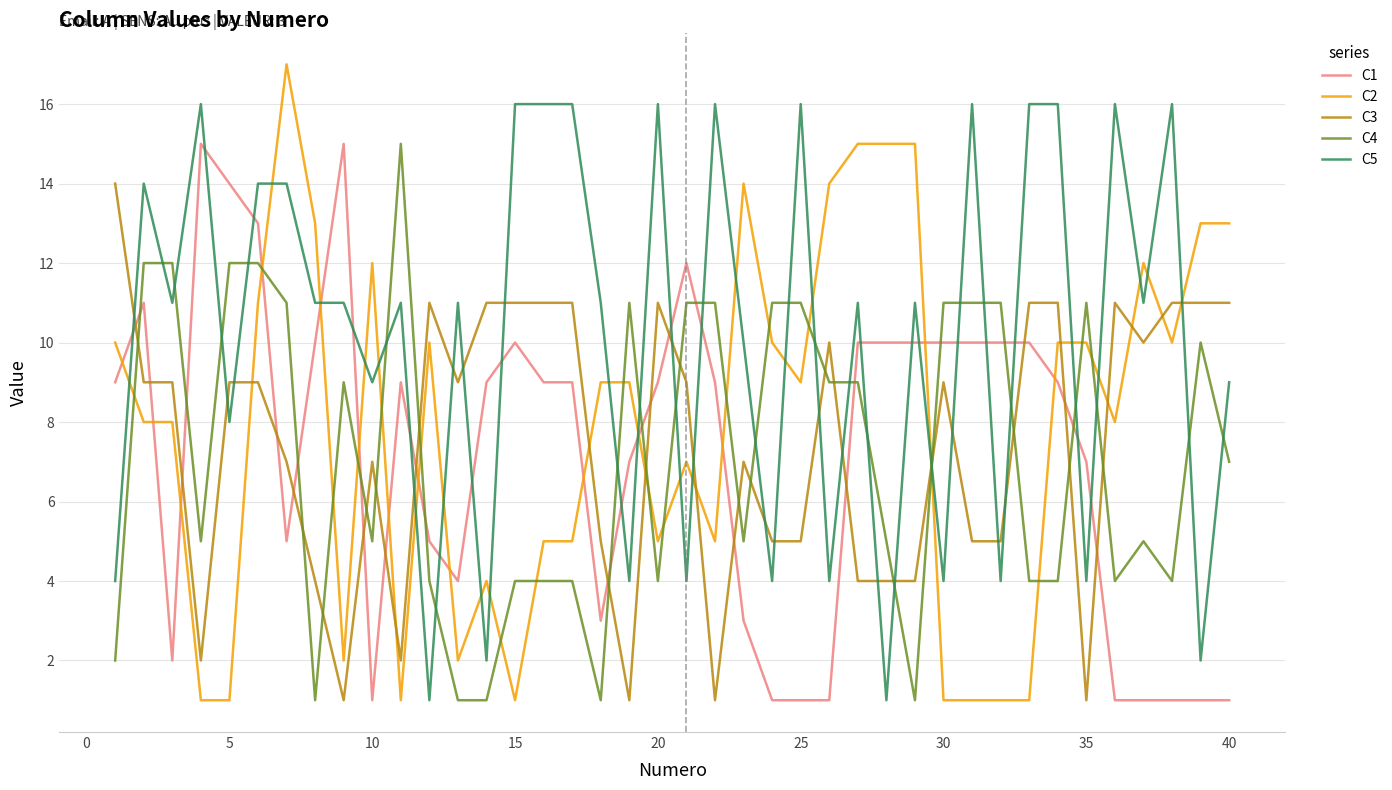

Which series has the largest total across all categories?

C5